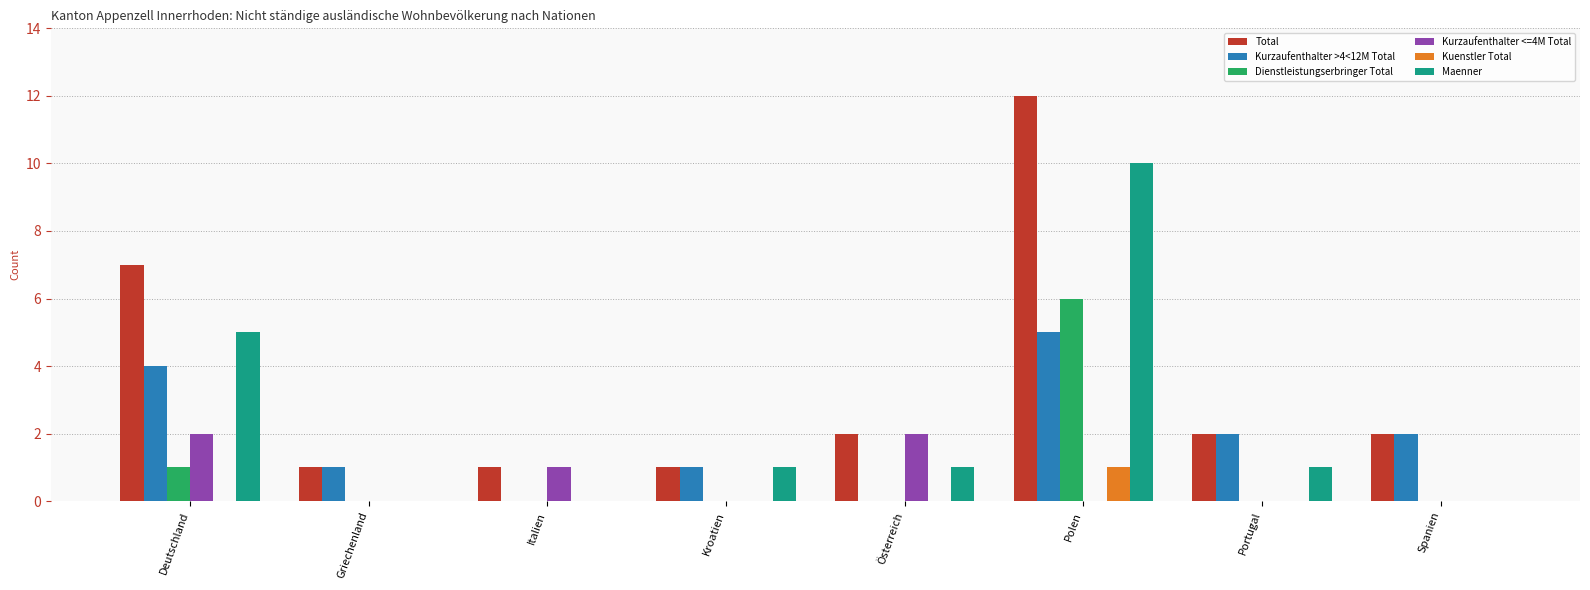

What is the sum of the Total values at Kroatien and Deutschland?

8